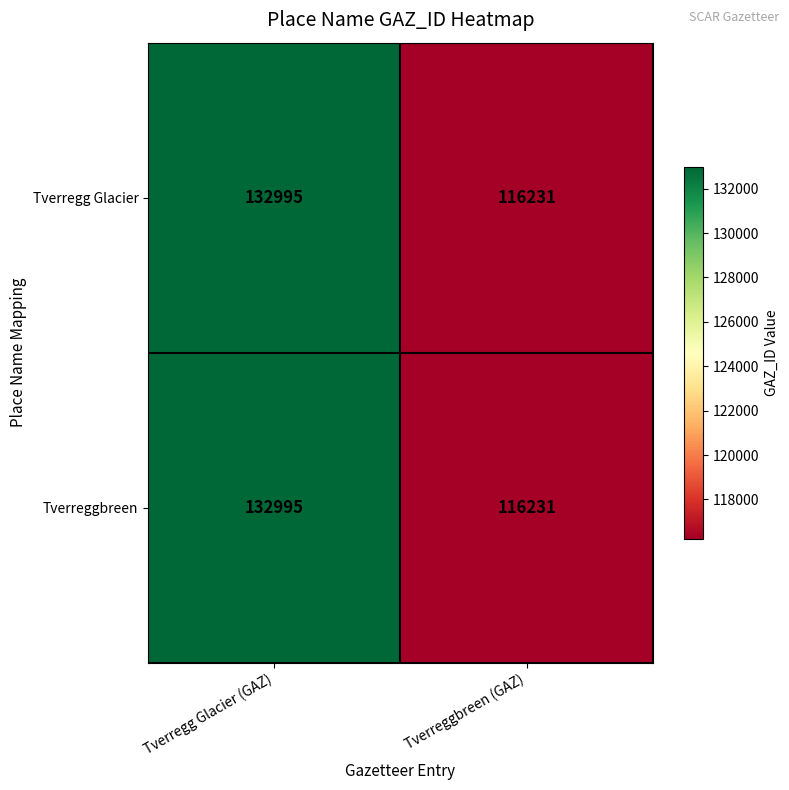

Which category has the lowest value across all series?

Tverreggbreen (GAZ)